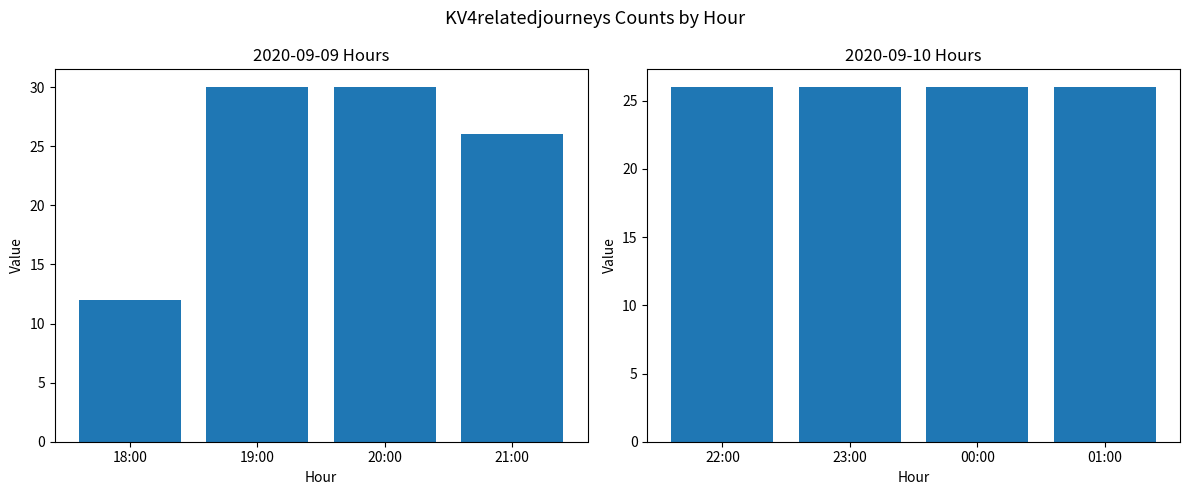

What is the label of the 5th bar from the right?

21:00